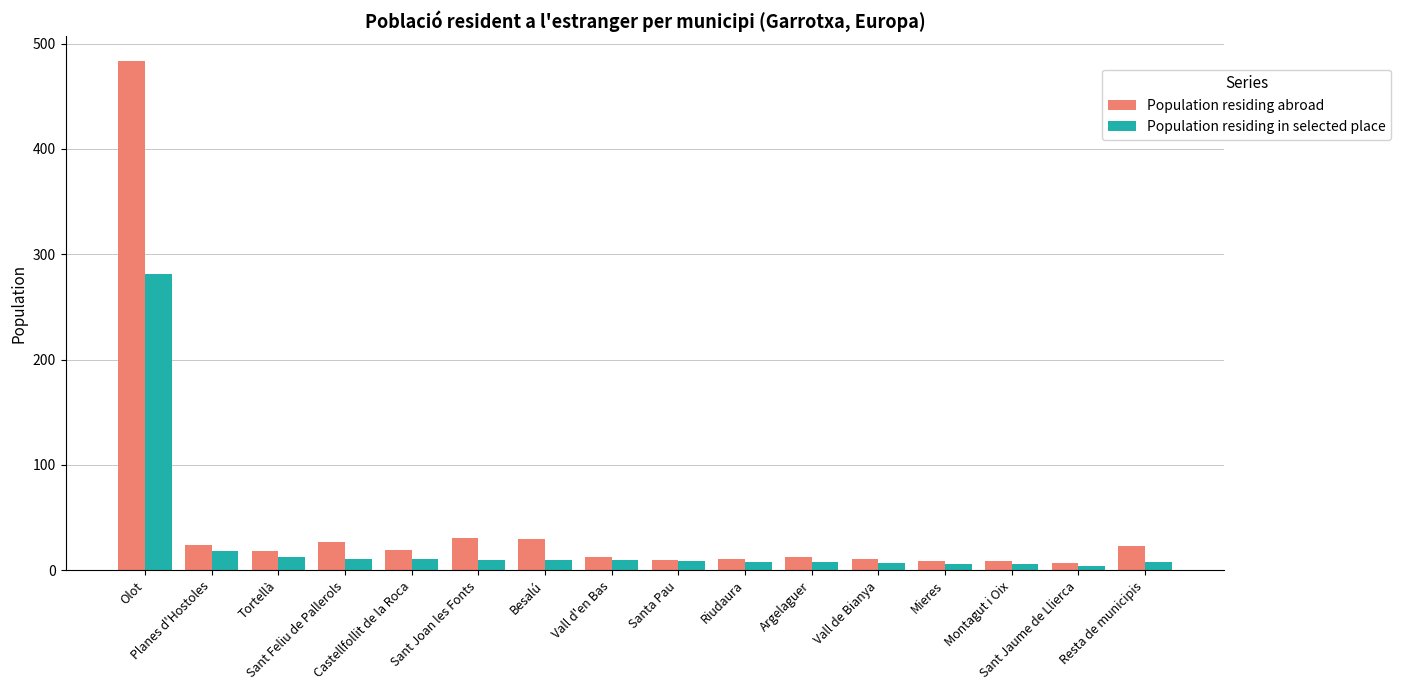

What is the label of the 11th bar from the left?

Argelaguer